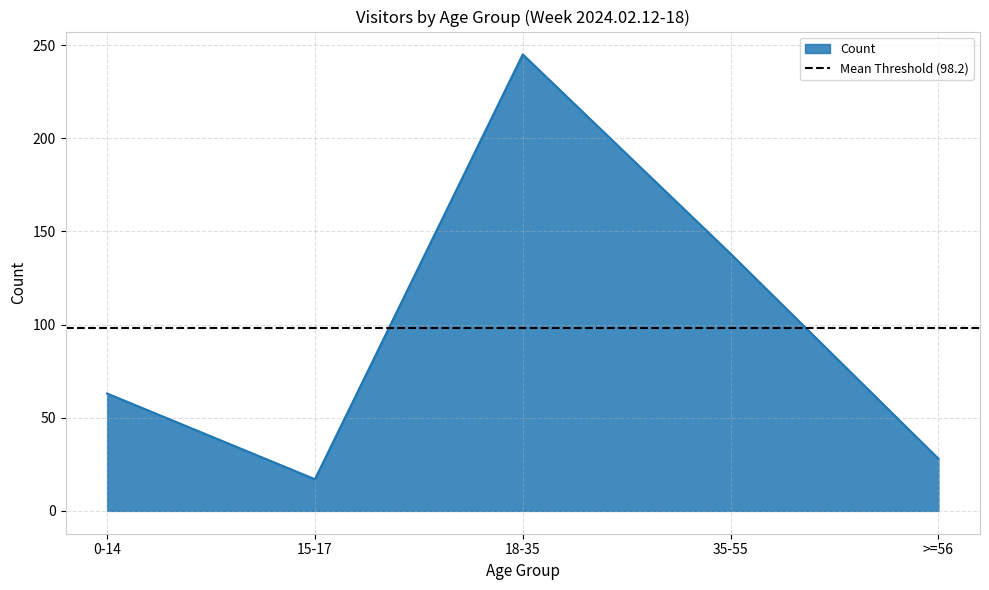

What is the sum of all values?

491